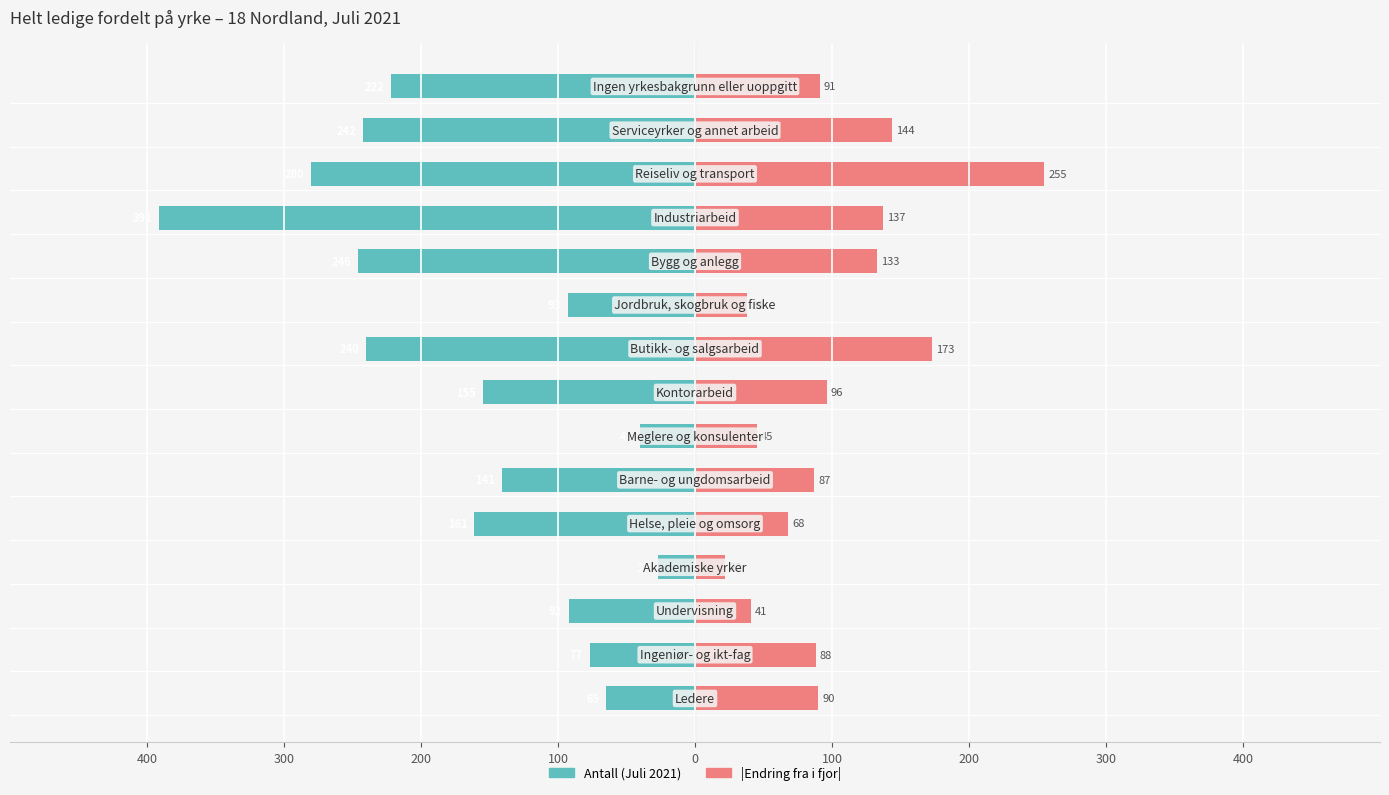

What is the approximate value of Antall (Juli 2021) at 300, to the nearest 50?

-100